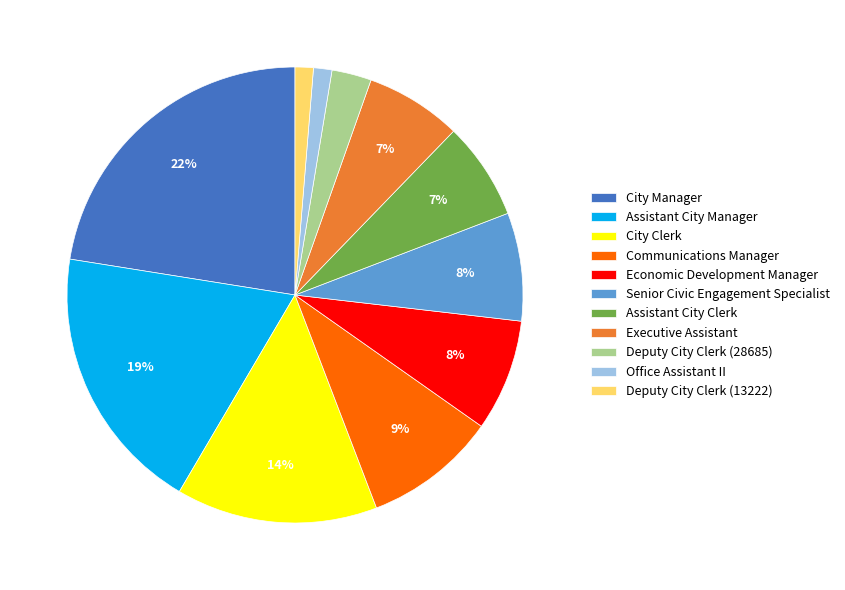

To the nearest percent, what is the difference between the Office Assistant II and Assistant City Clerk slice percentages?

6%